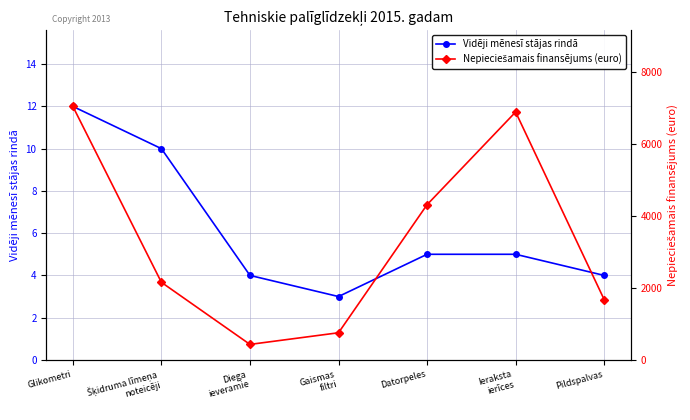

Rank the series by their maximum value, from lowest to highest.

Vidēji mēnesī stājas rindā, Nepieciešamais finansējums (euro)